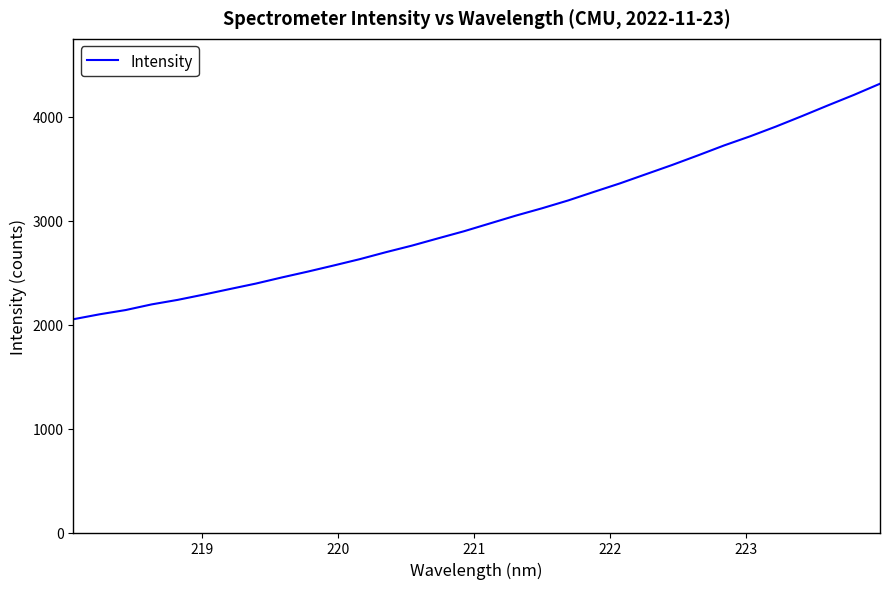

What is the greatest value displayed?

4318.6